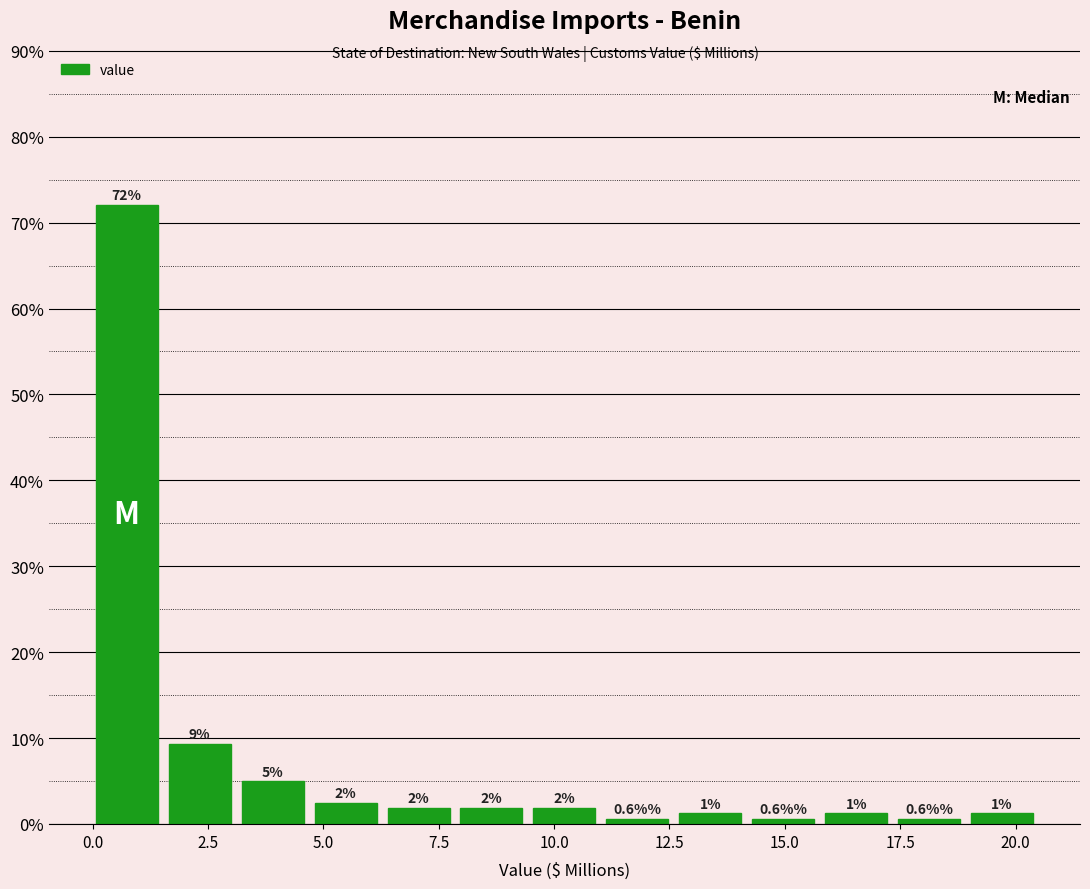

Around what value on the x-axis is the tallest bar? Give the approximate position of its centre, as read against the axis.

0.5